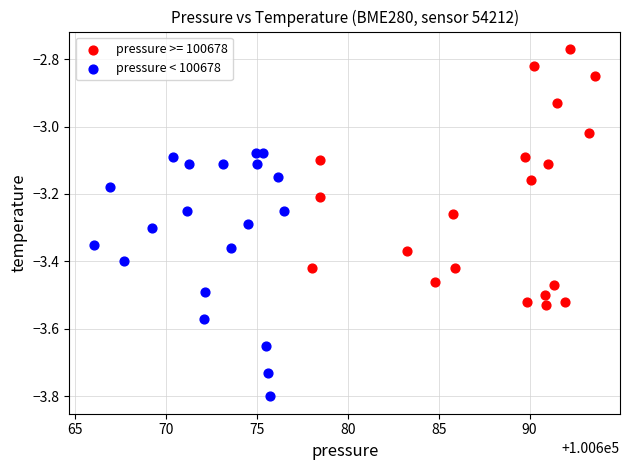

Which series reaches the minimum Y coordinate?

pressure < 100678